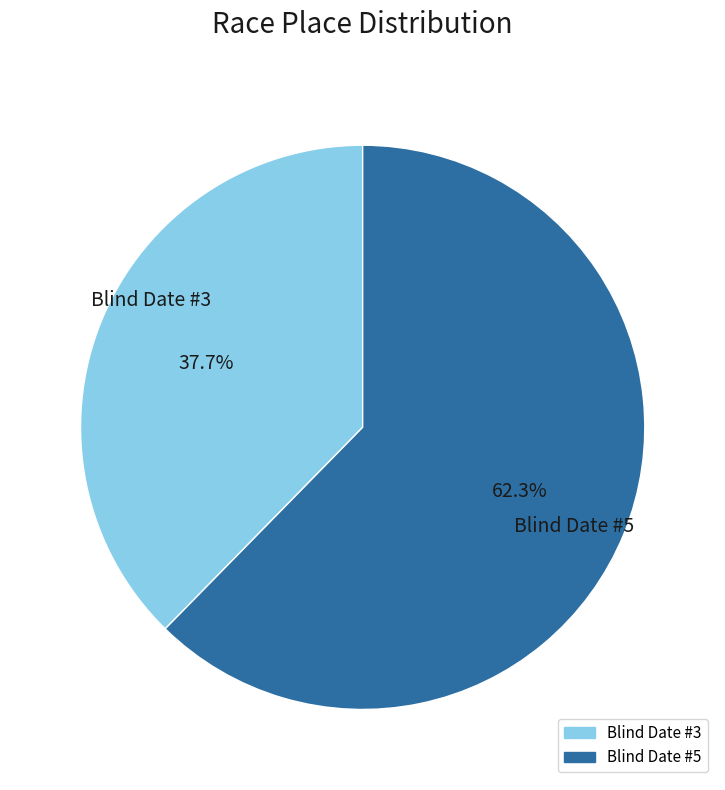

Count the number of slices in the pie.

2